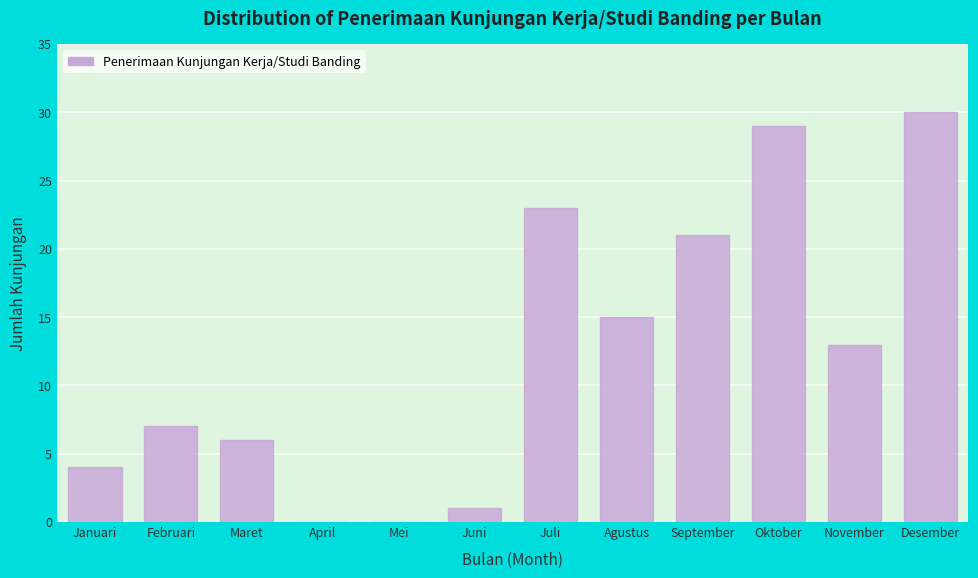

Reading left to right, transcribe all the data shown in this chart.

Januari=4	Februari=7	Maret=6	April=0	Mei=0	Juni=1	Juli=23	Agustus=15	September=21	Oktober=29	November=13	Desember=30